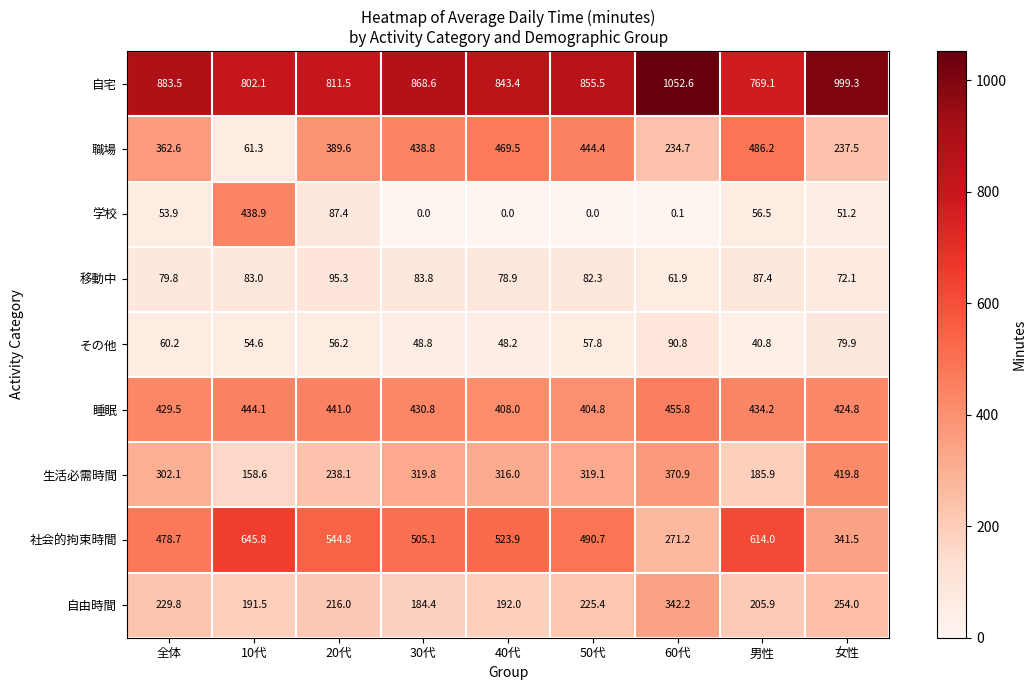

Which series changed the most between 50代 and 女性?

職場